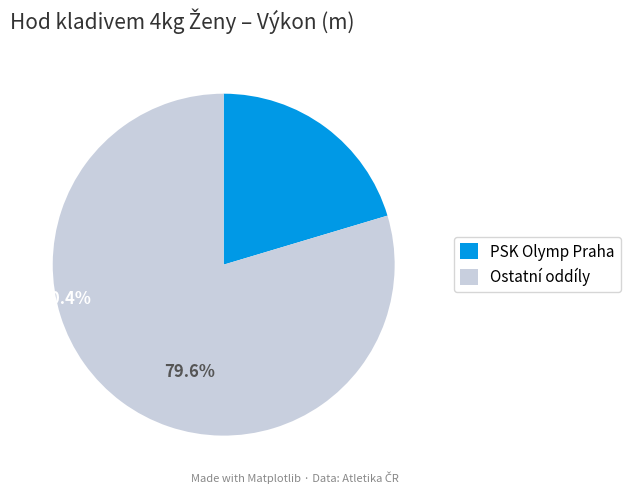

Count the number of slices in the pie.

2